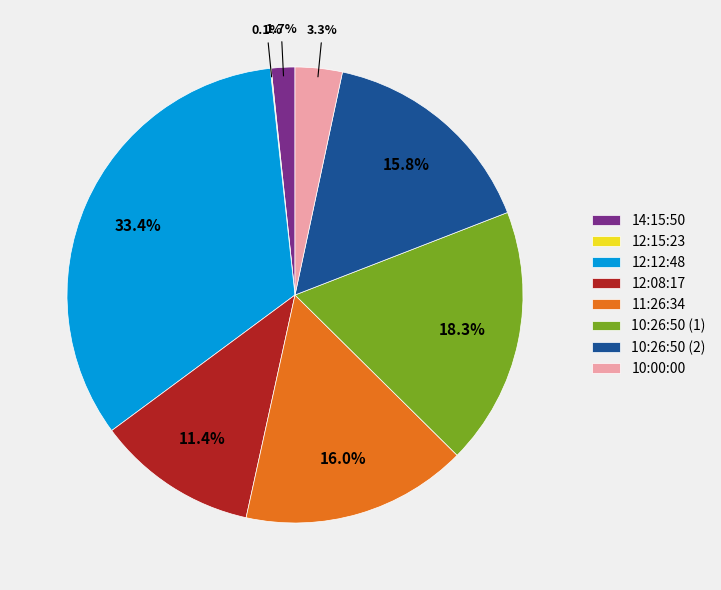

Do 10:26:50 (1) and 14:15:50 together represent more than half of the pie?

No